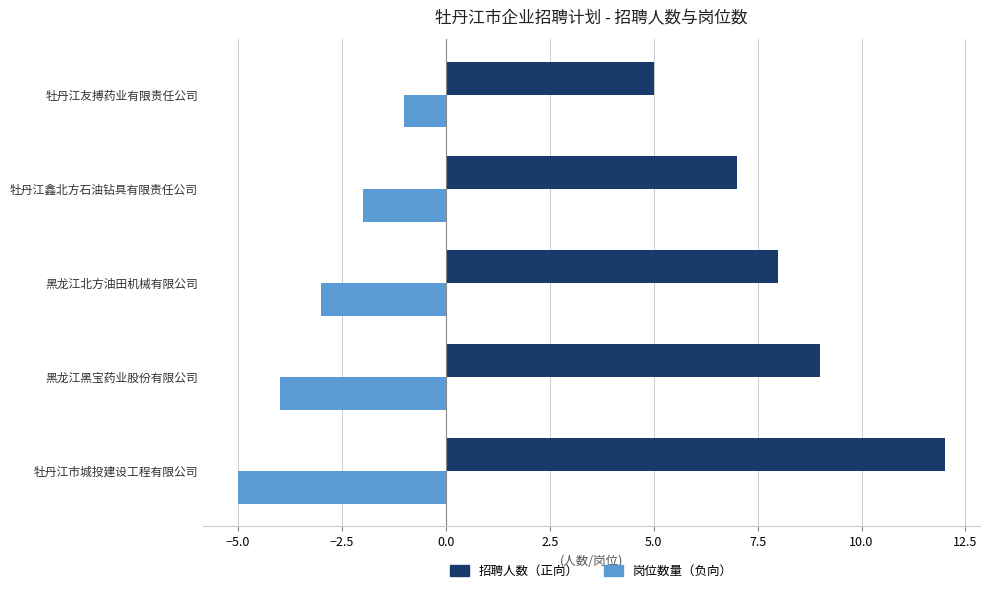

What is the difference between the second highest and minimum values in the 岗位数量（负向） series?

3